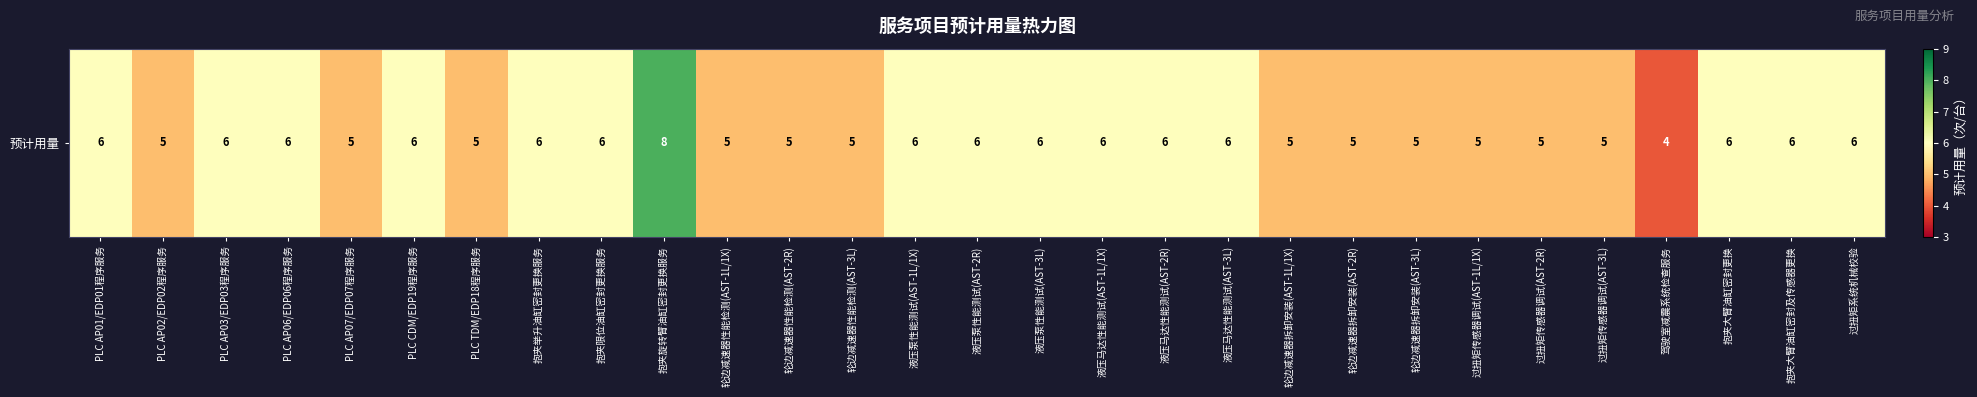

What is the minimum value shown in the chart?

4